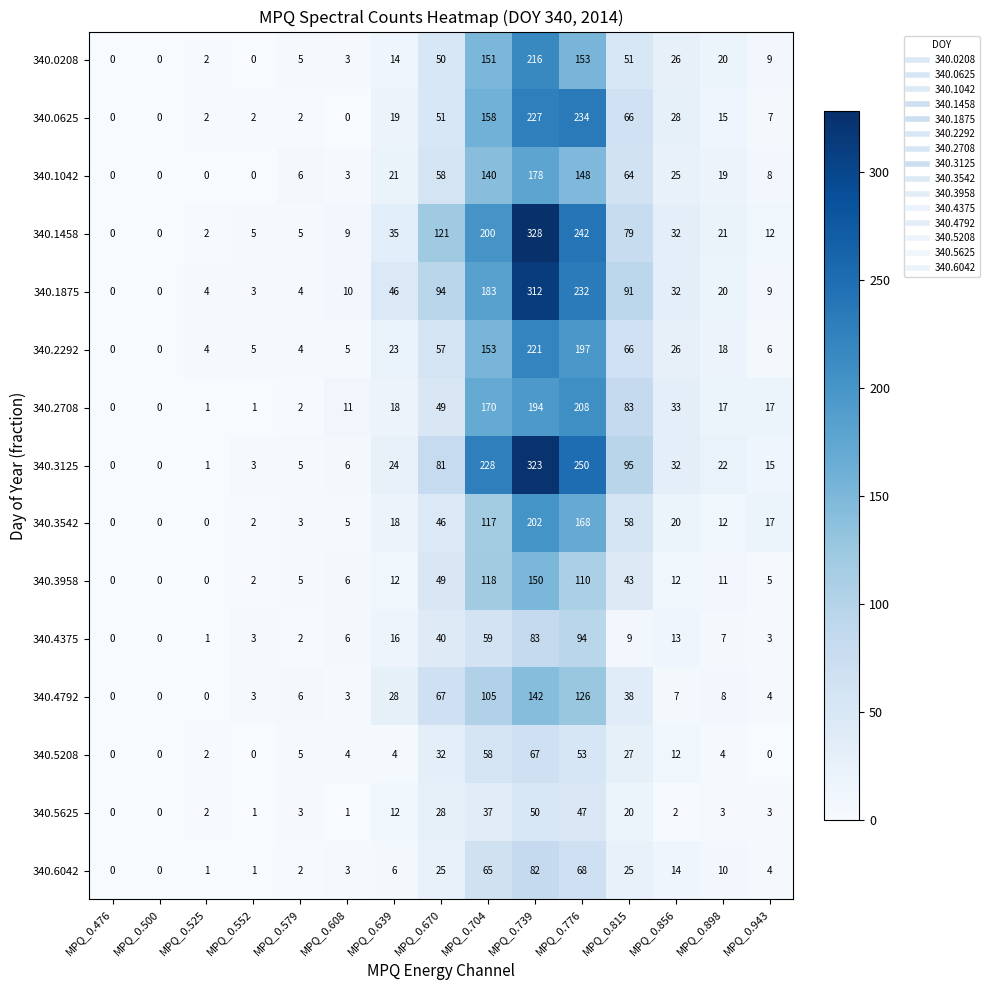

What is the difference between the highest and lowest values at MPQ_0.525?

4